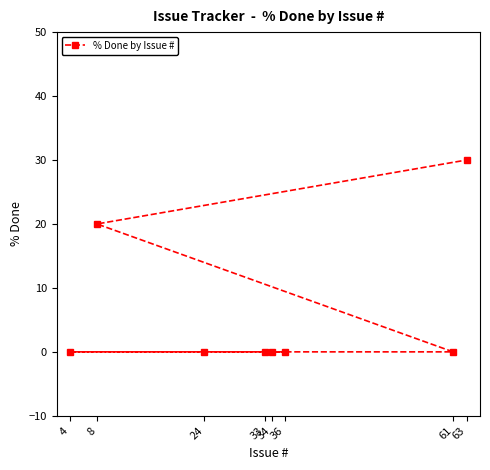

Reading left to right, transcribe all the data shown in this chart.

4=0	8=20	24=0	33=0	34=0	36=0	61=0	63=30